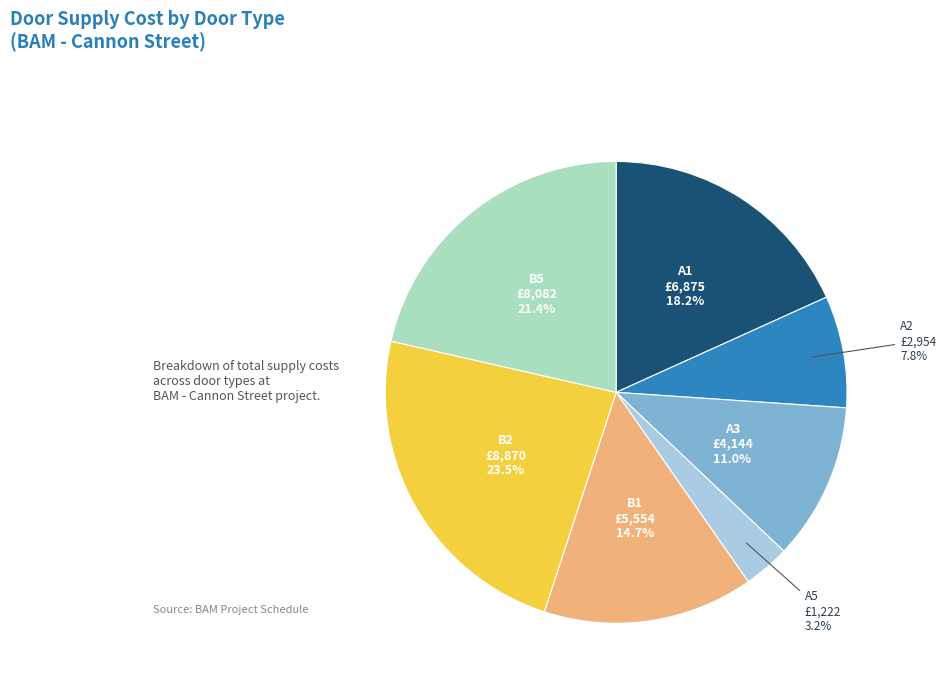

To the nearest percent, what is the difference between the largest and smallest slice percentages?

20%